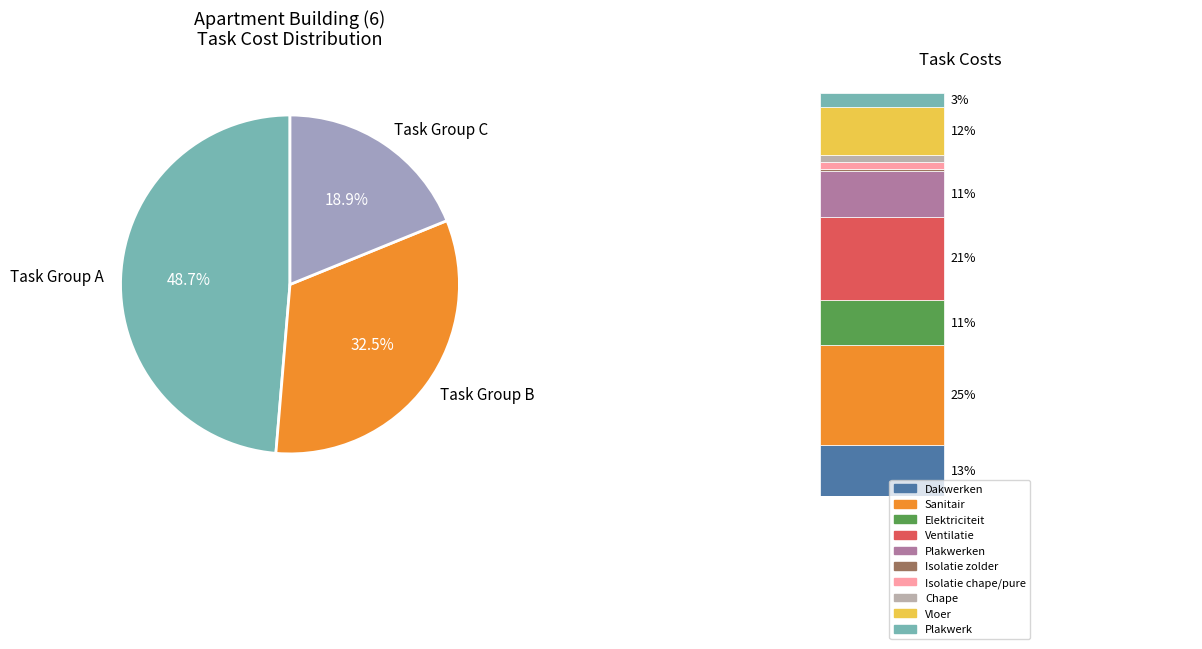

Which category has the biggest portion of the pie?

Task Group A